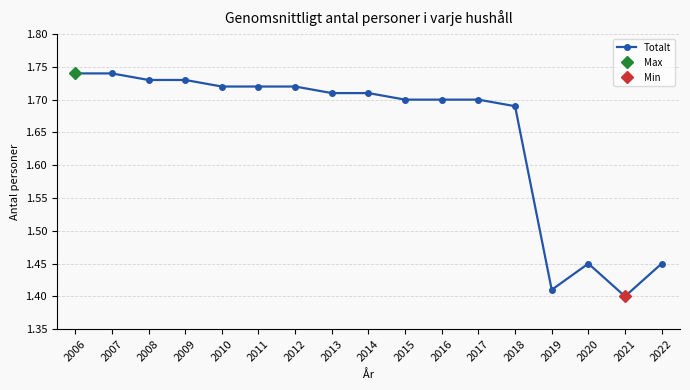

Is this an area chart (filled region under the line)?

No